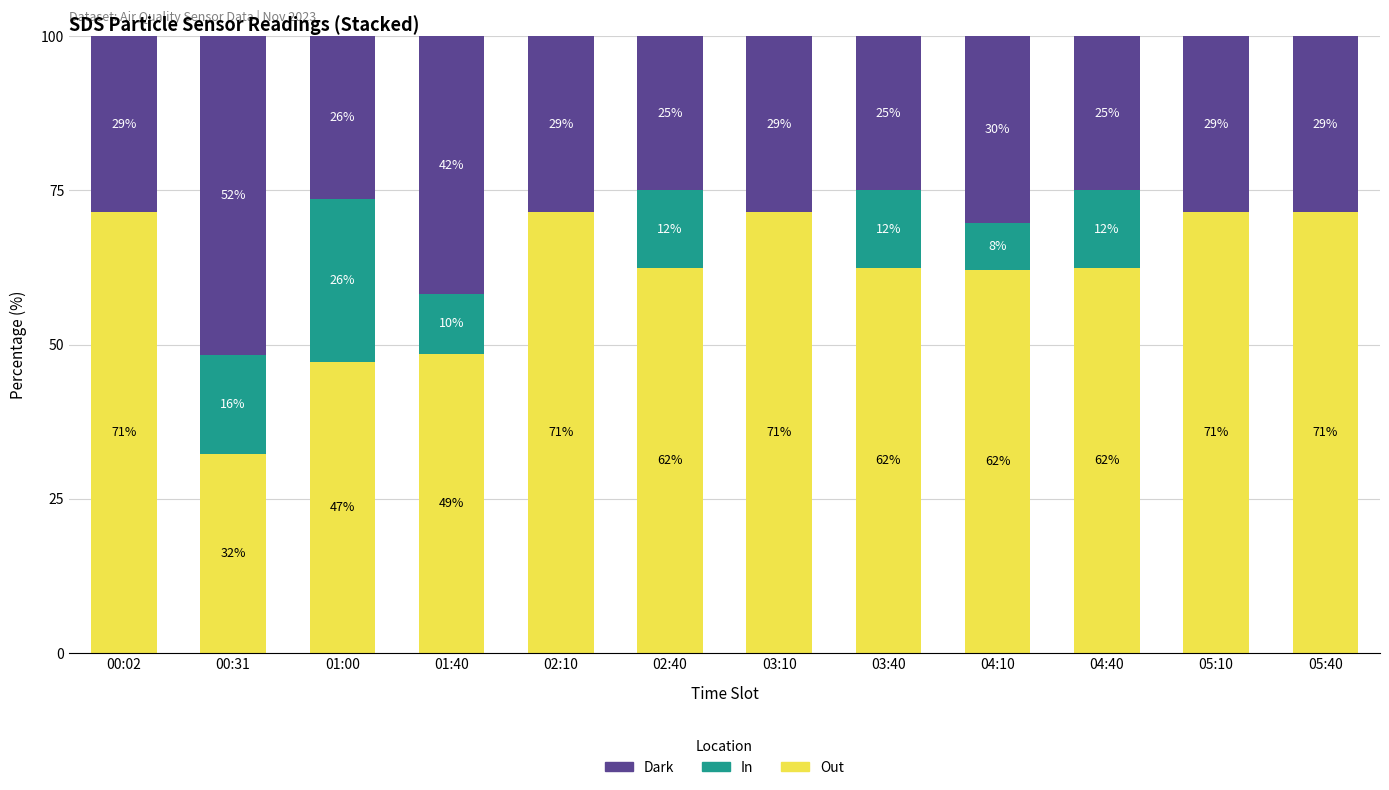

True or false: Out has a value of 71.4 at 05:40.

True